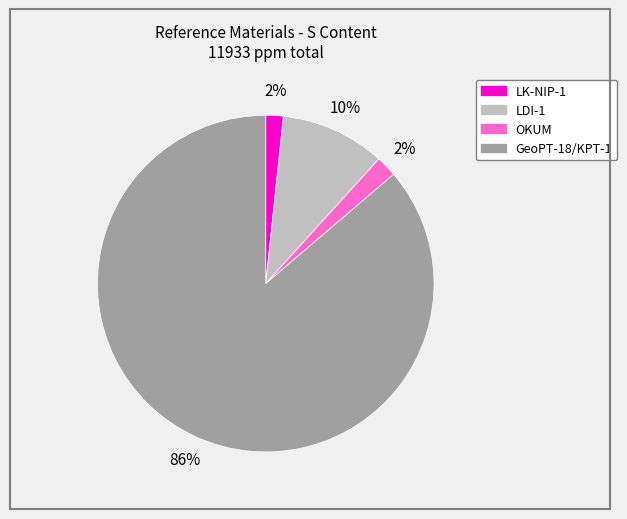

To the nearest percent, what is the average slice percentage?

25%